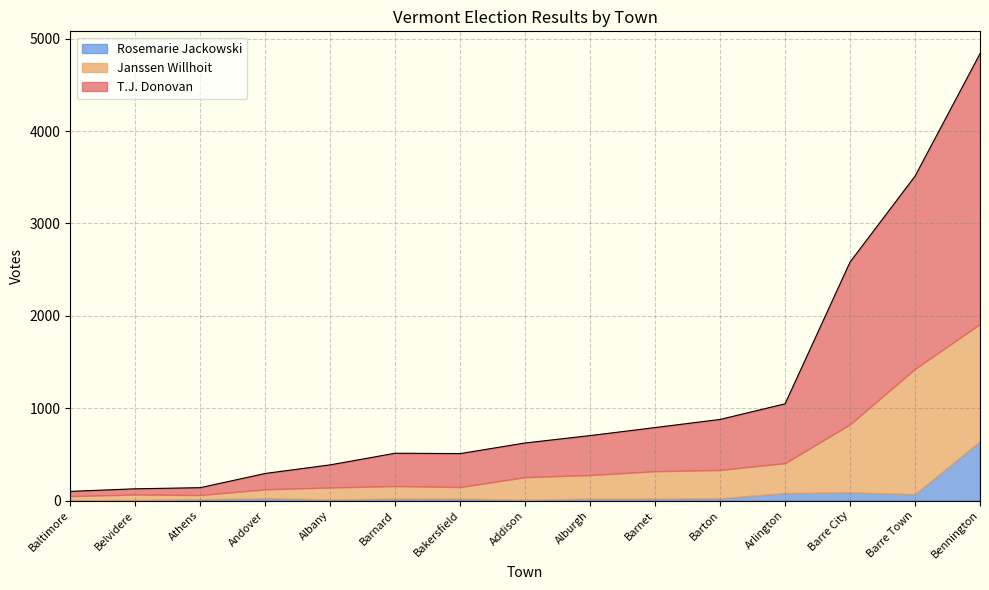

True or false: T.J. Donovan and Janssen Willhoit cross at least once.

False